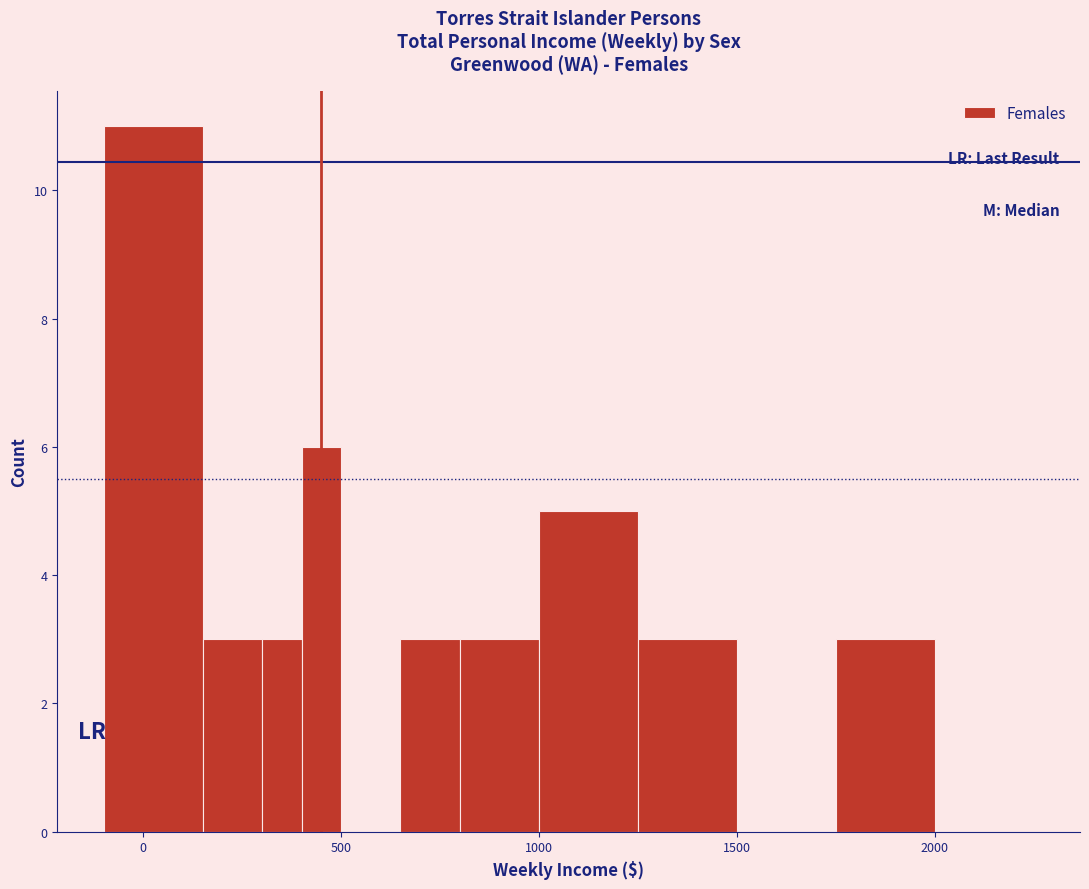

Around what value on the x-axis is the tallest bar? Give the approximate position of its centre, as read against the axis.

50